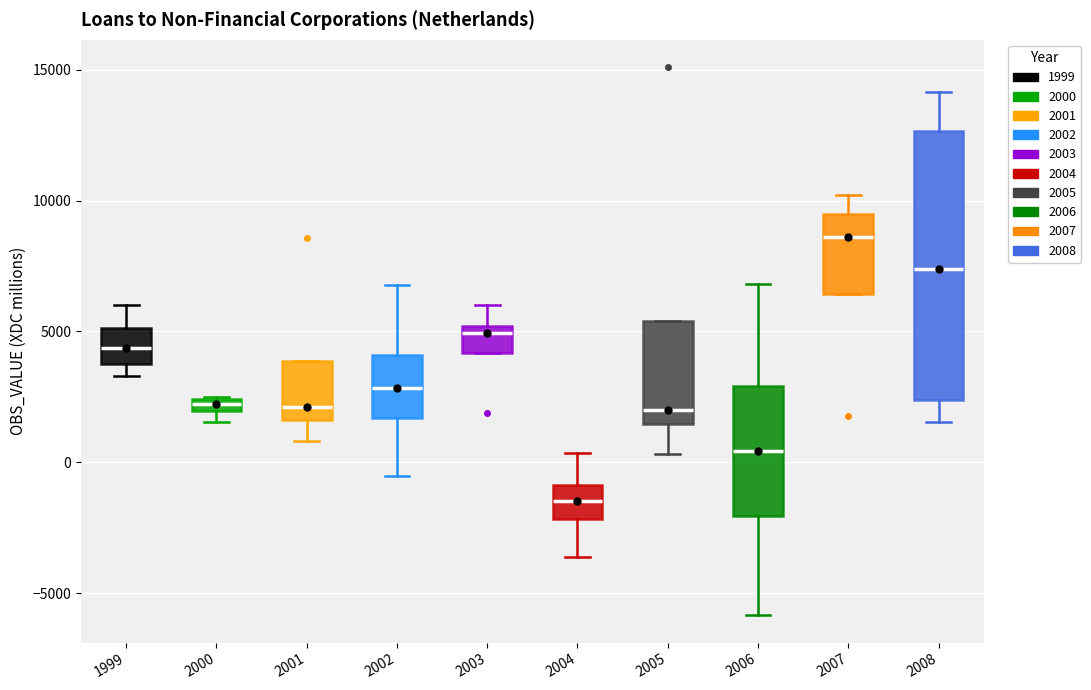

Where does the lower whisker of the box at x = 2004 end on the y-axis? The values are not printed on the chart, so give them approximately, as read against the axis.

-3500